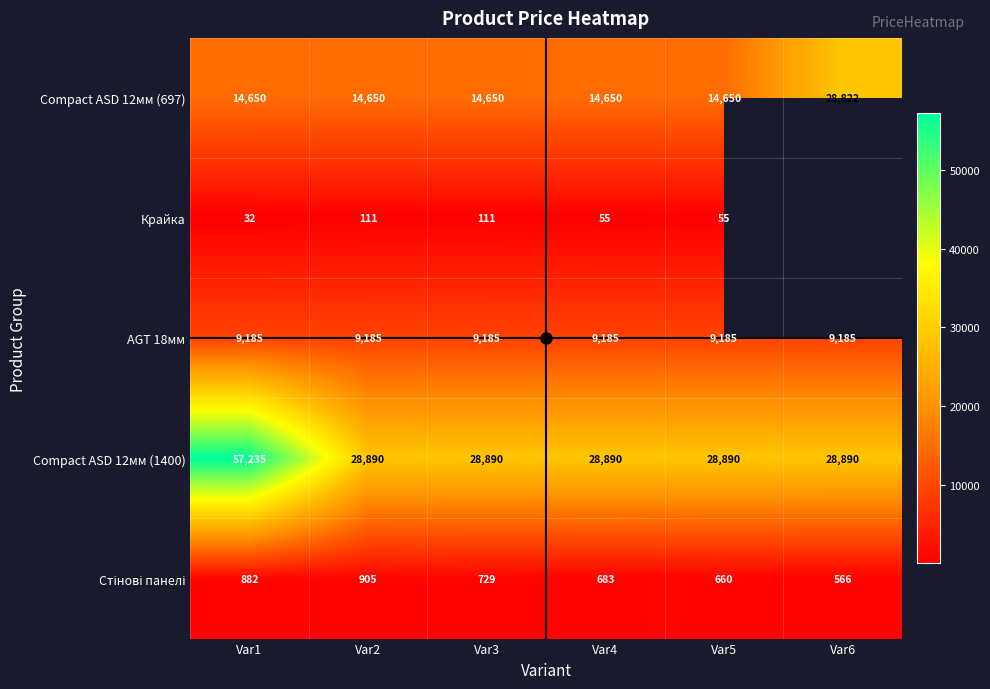

Is the value of AGT 18мм at Var6 greater than the value of Compact ASD 12мм (1400) at Var1?

No